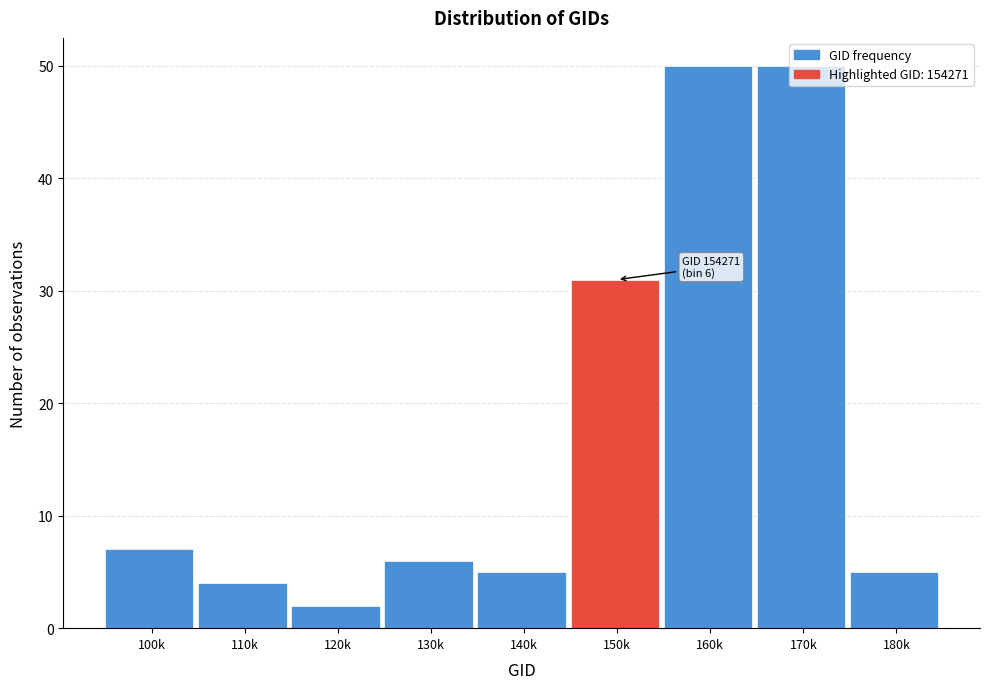

What is the change in value from 100k to 170k?

+43